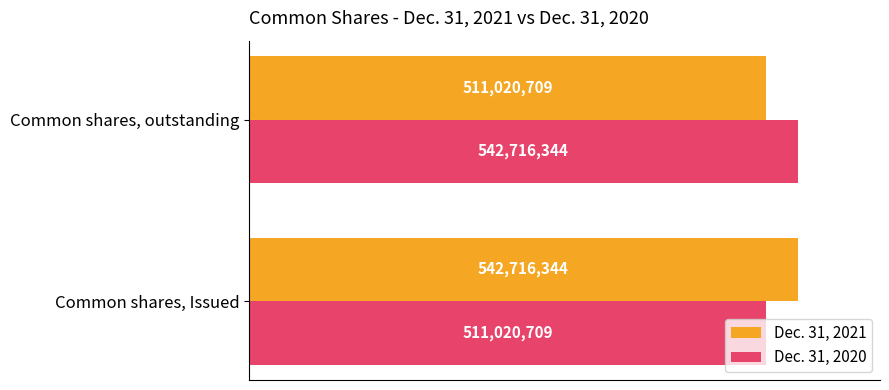

What is the greatest value displayed?

542716344